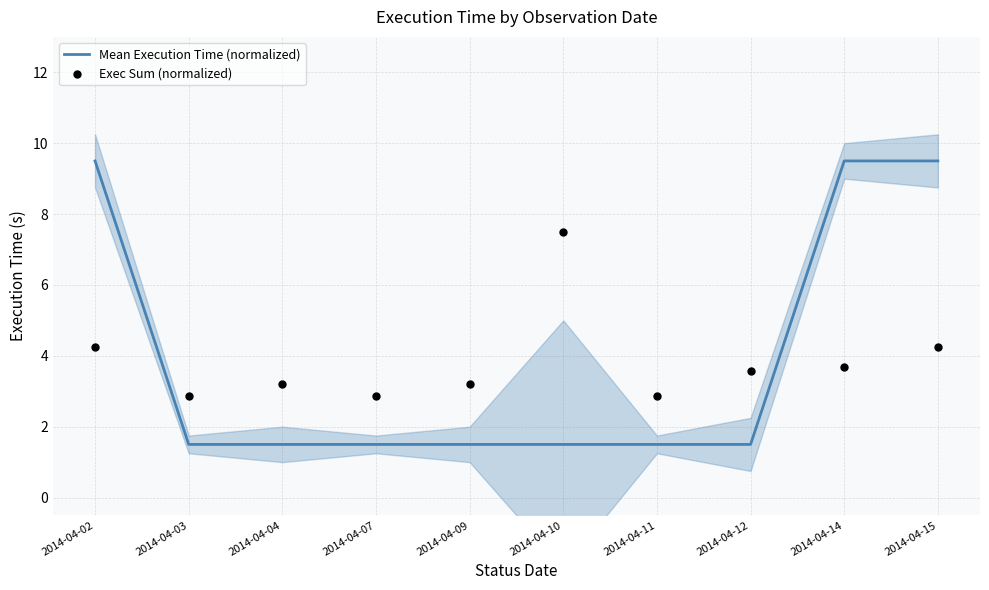

Which series reaches the minimum Y coordinate?

Mean Execution Time (normalized)